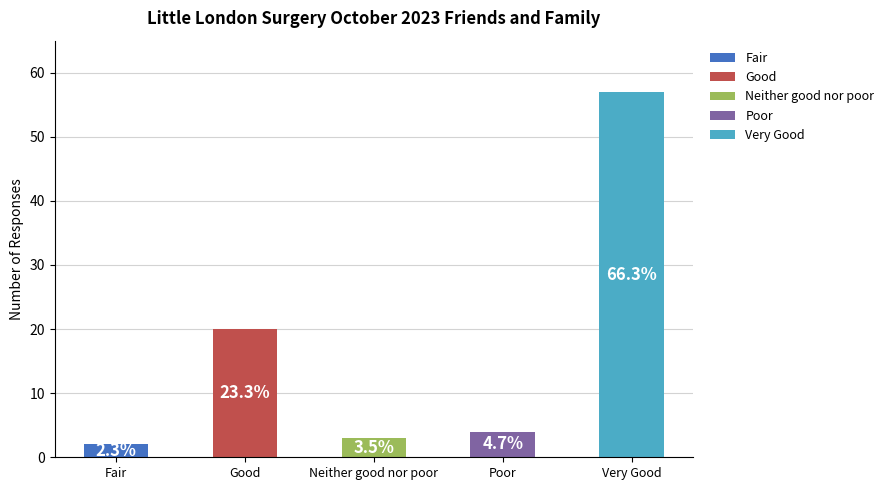

What is the label of the 2nd bar from the left?

Good